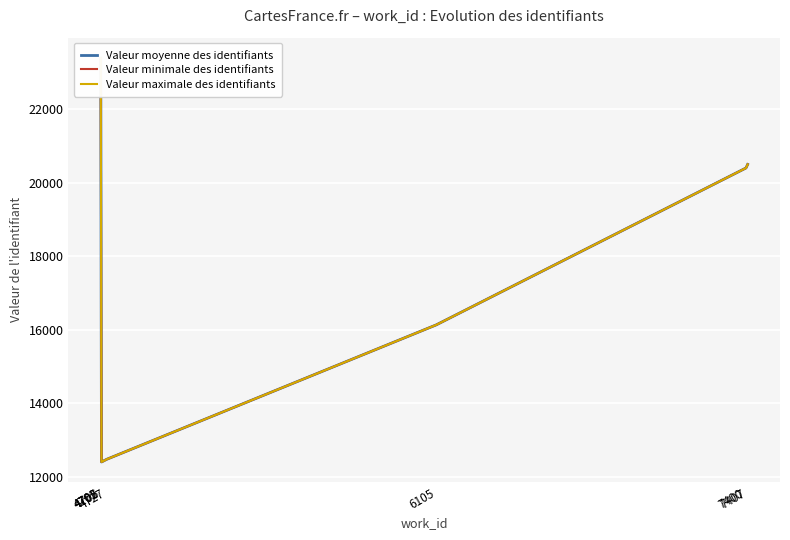

Where is Valeur moyenne des identifiants nearest to the value 17898?

6105